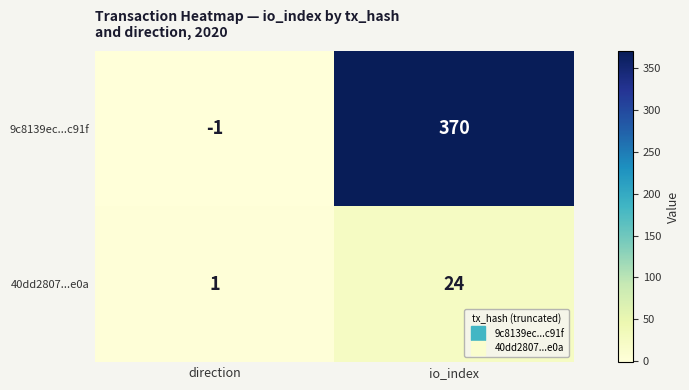

Which label corresponds to the largest value in the chart?

io_index